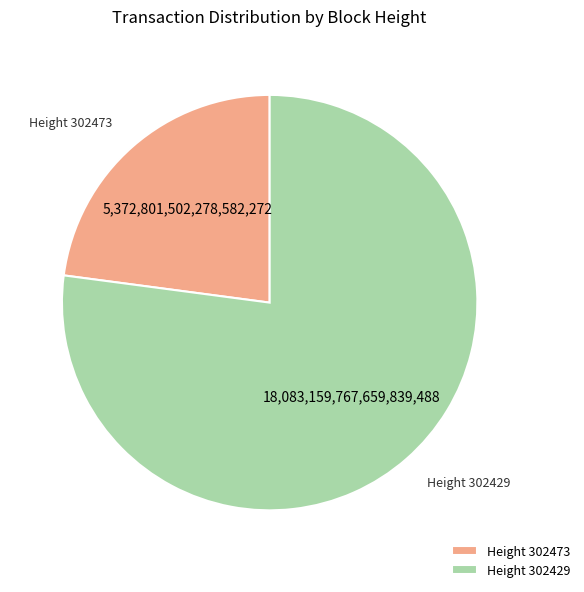

Is it true that Height 302473 is 34% of the pie?

False